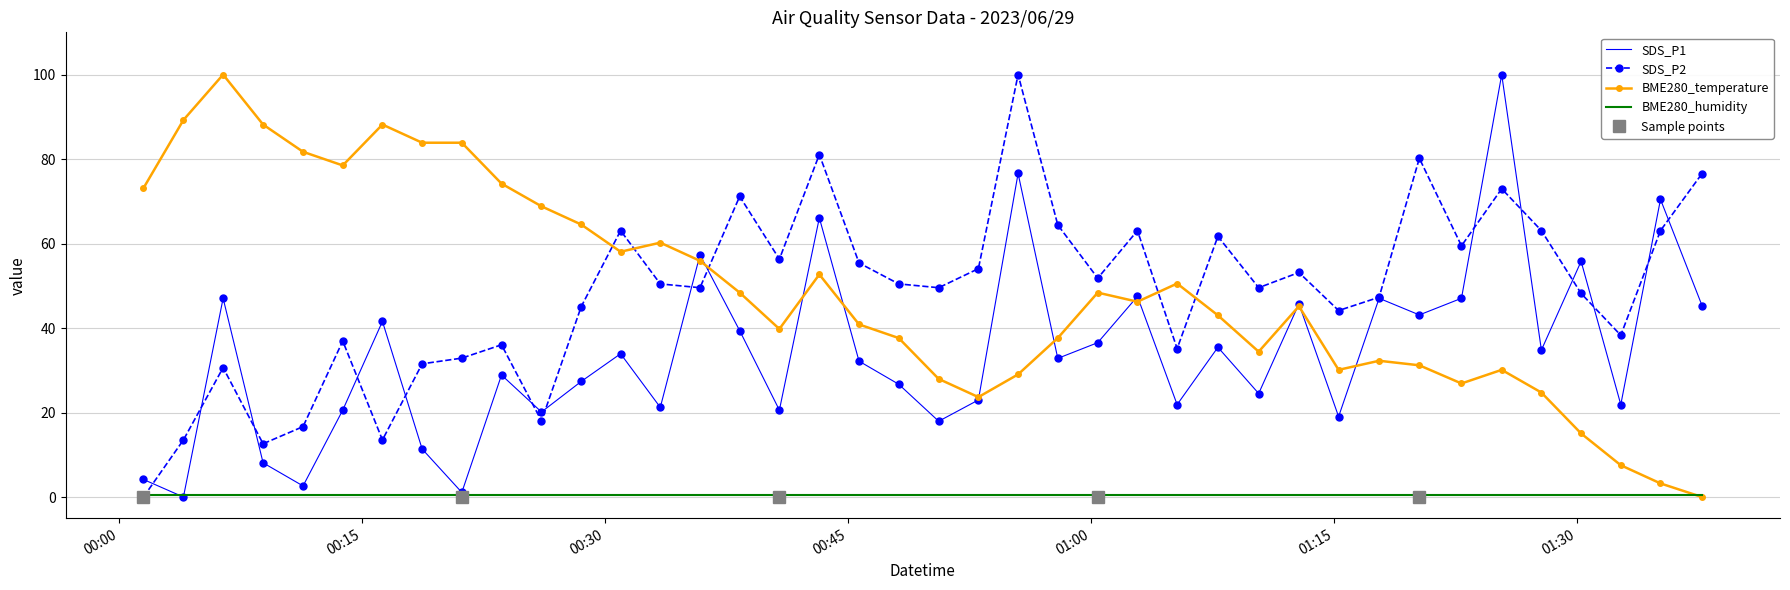

How many interior local valleys does the SDS_P2 series have?

12